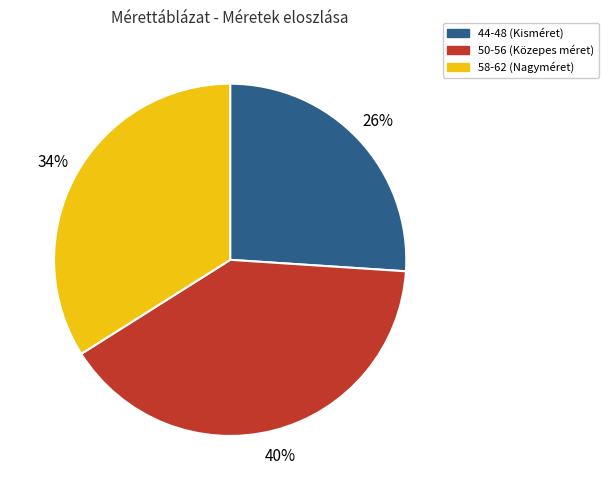

Is there any slice that represents more than half of the pie?

No